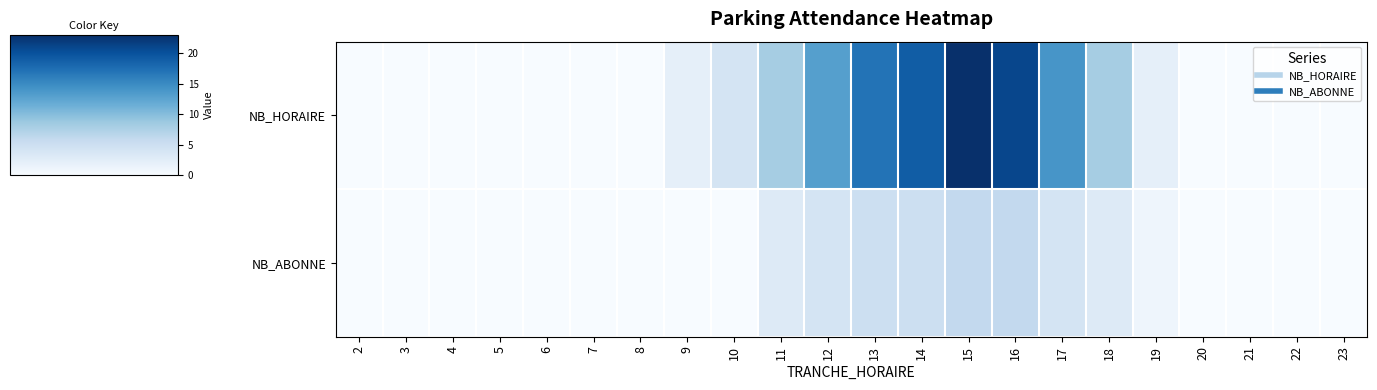

Between 3 and 12, which is larger?

12